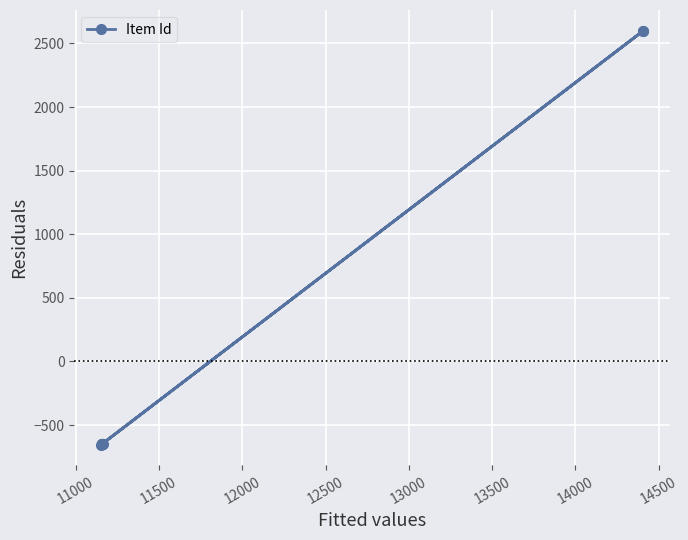

What is the maximum value shown in the chart?

2600.7